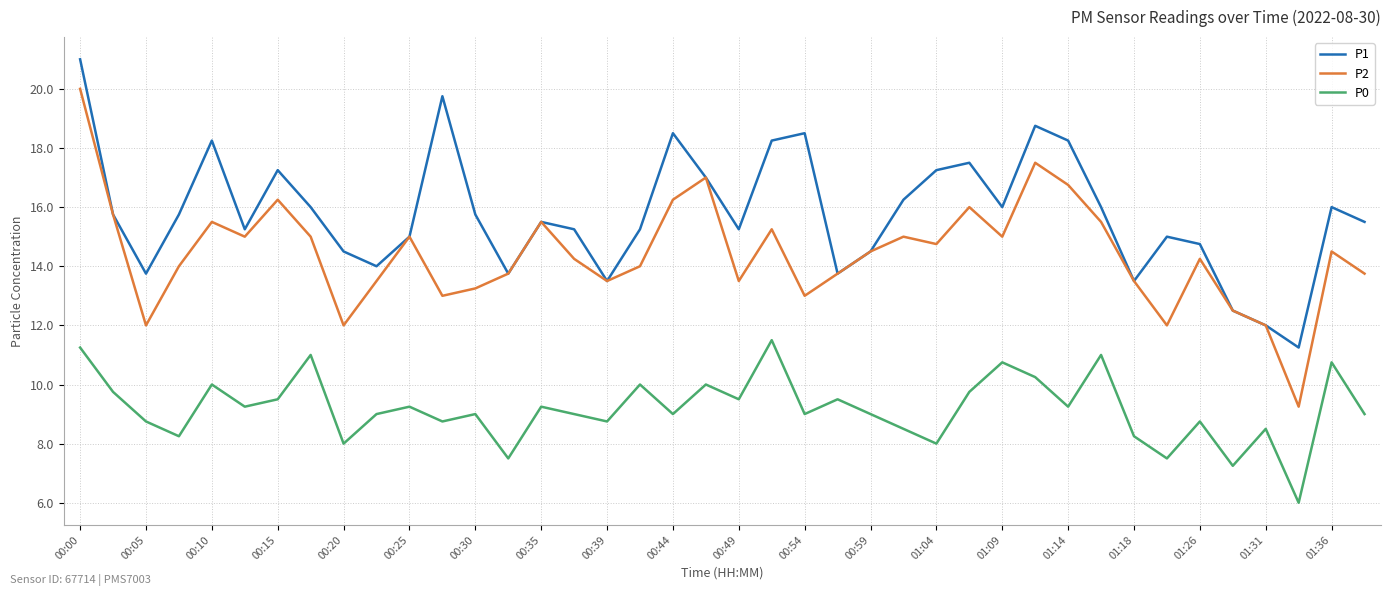

List the series in order of their peak value, lowest first.

P0, P2, P1